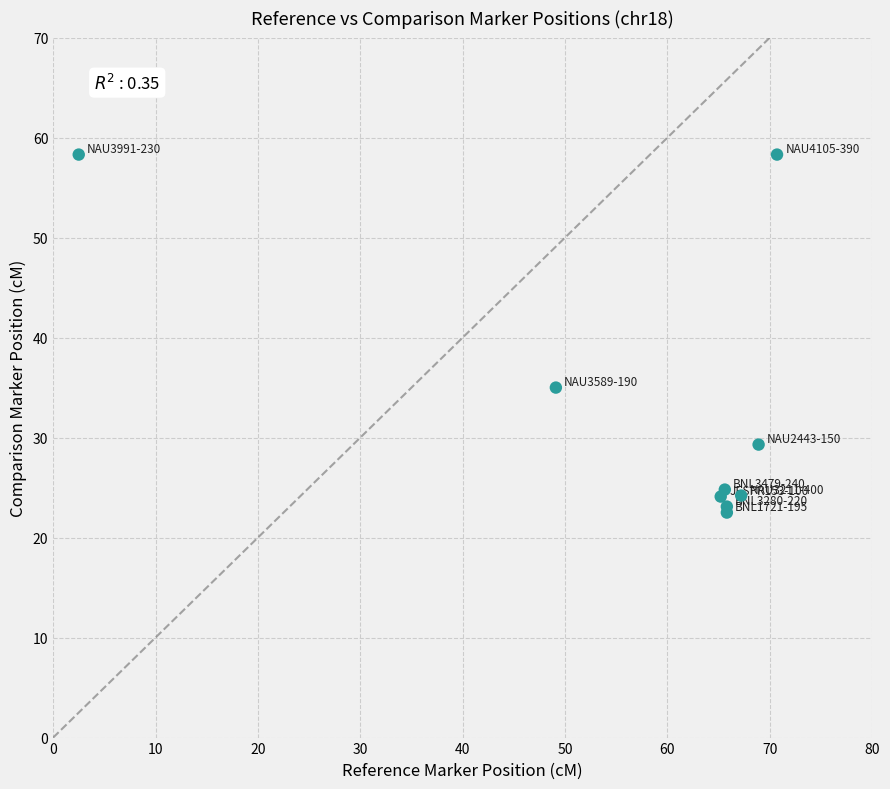

What Y value in the scatter plot is closest to 40?

35.0